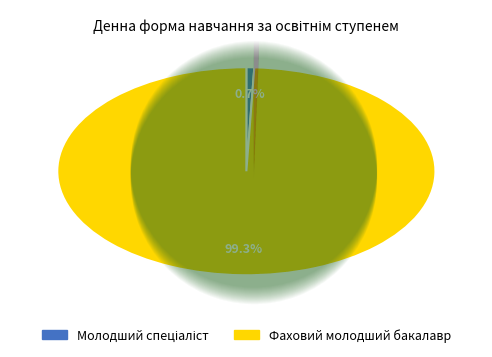

Count the number of slices in the pie.

2